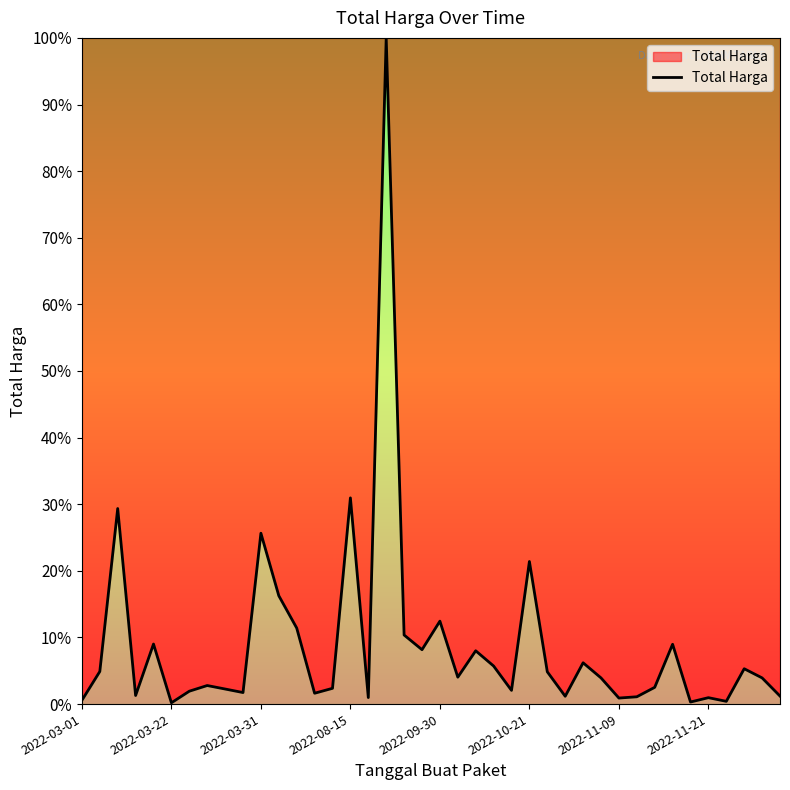

What is the greatest value displayed?

100.0